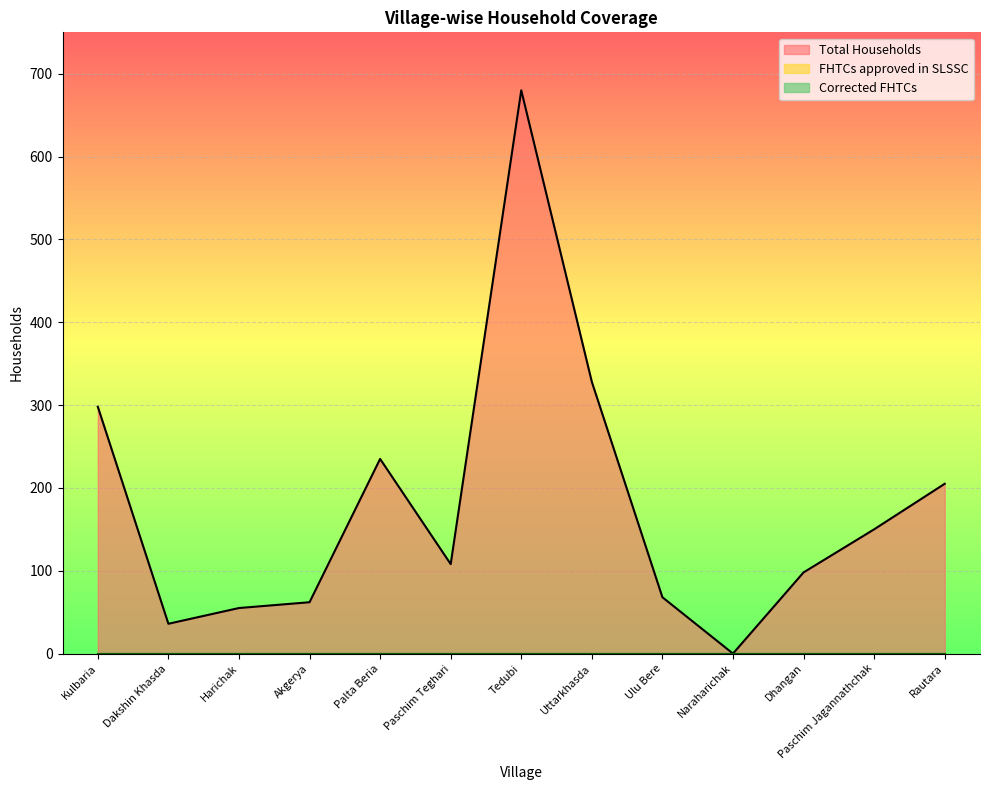

Which series has the largest total across all categories?

Total Households